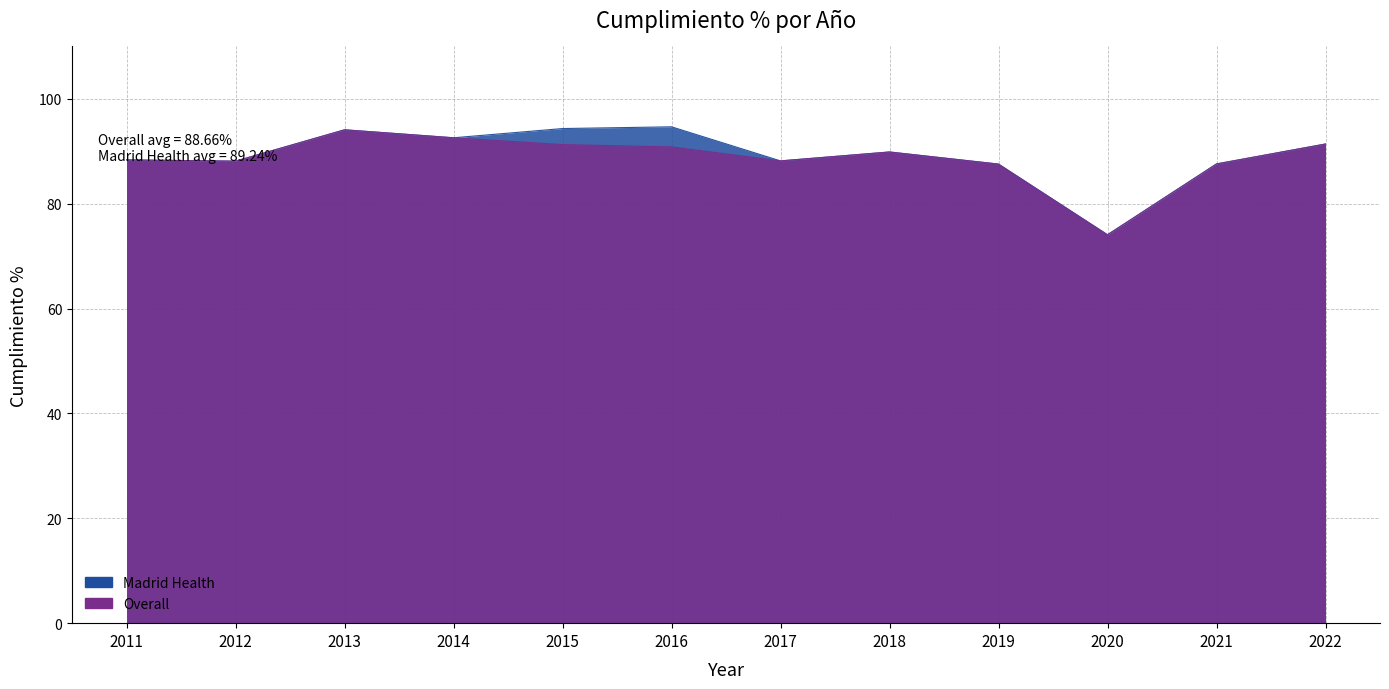

How many interior local valleys does the Madrid Health series have?

4